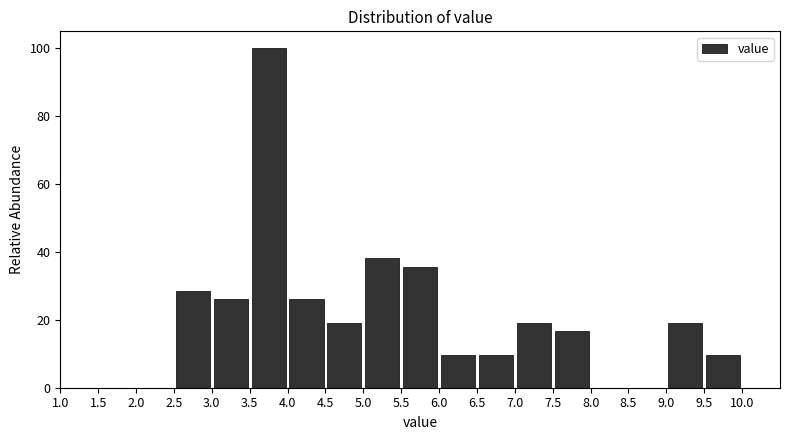

Reading left to right, transcribe this chart: for each bar, give the range it covers on the x-axis and its height. The values are not printed on the chart, so give them approximately, as read against the axis.

1.0 to 1.5: 0
1.5 to 2.0: 0
2.0 to 2.5: 0
2.5 to 3.0: 28
3.0 to 3.5: 26
3.5 to 4.0: 100
4.0 to 4.5: 26
4.5 to 5.0: 20
5.0 to 5.5: 38
5.5 to 6.0: 36
6.0 to 6.5: 10
6.5 to 7.0: 10
7.0 to 7.5: 20
7.5 to 8.0: 16
8.0 to 8.5: 0
8.5 to 9.0: 0
9.0 to 9.5: 20
9.5 to 10.0: 10